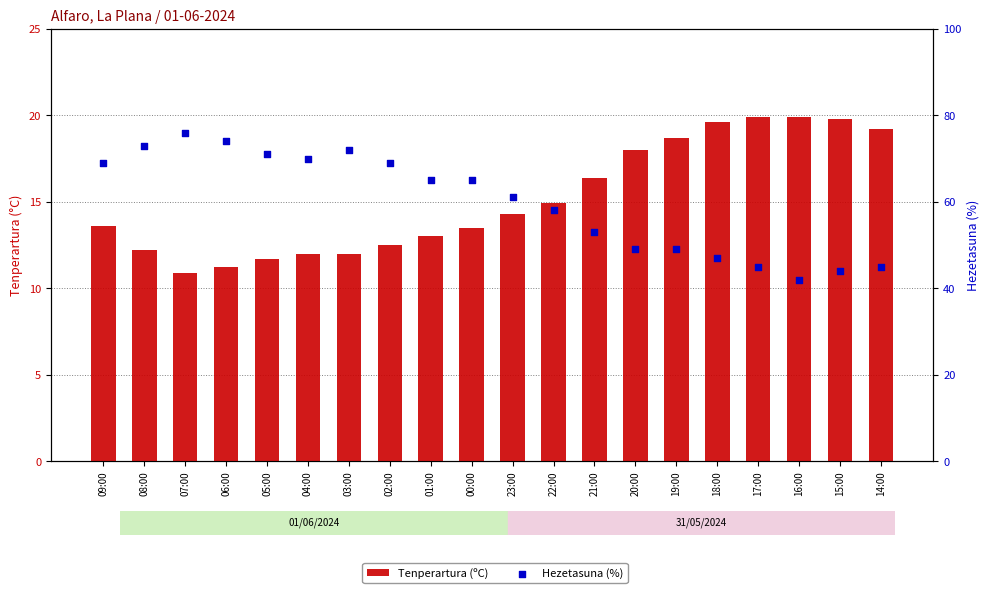

What are all the series names shown in the legend?

Tenperartura (ºC), Hezetasuna (%)